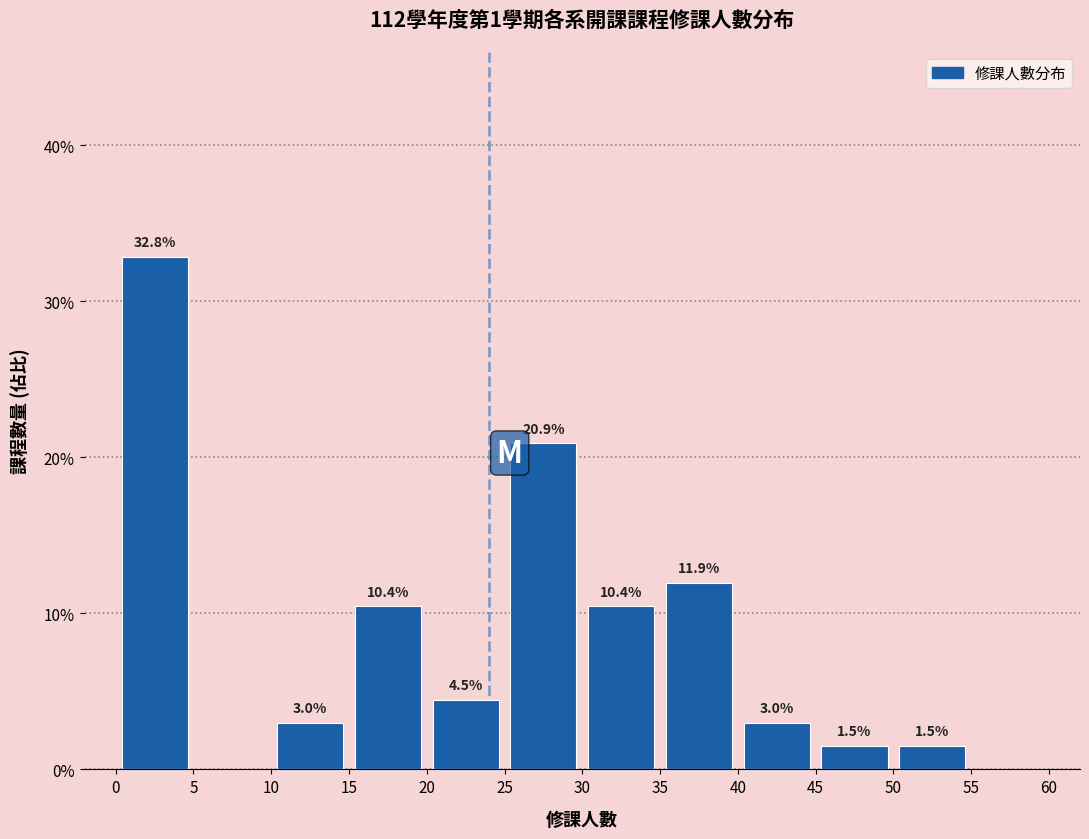

Which range on the x-axis has the tallest bar?

0 to 5